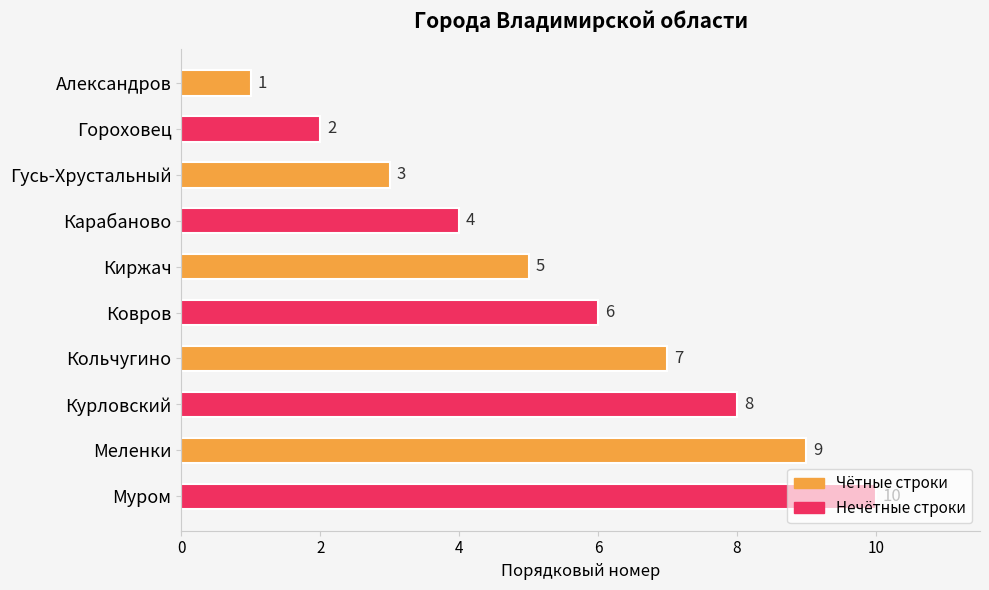

Count the values in the range 3 to 8.

6